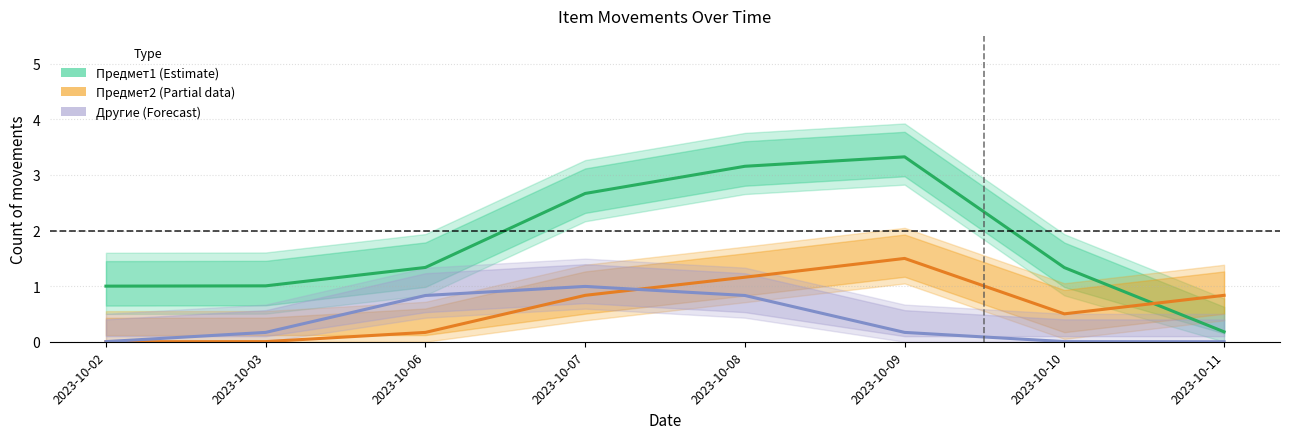

The value of Предмет2 (Partial data) at 2023-10-11 is 0.5. True or false?

False